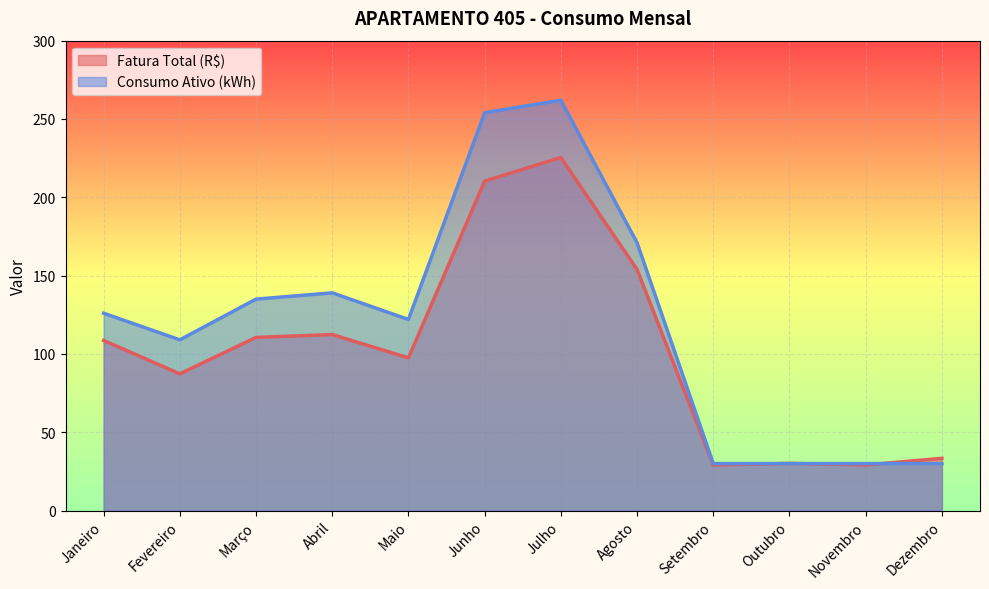

List the labels in order of Fatura Total (R$) value, smallest first.

Setembro, Novembro, Outubro, Dezembro, Fevereiro, Maio, Janeiro, Março, Abril, Agosto, Junho, Julho